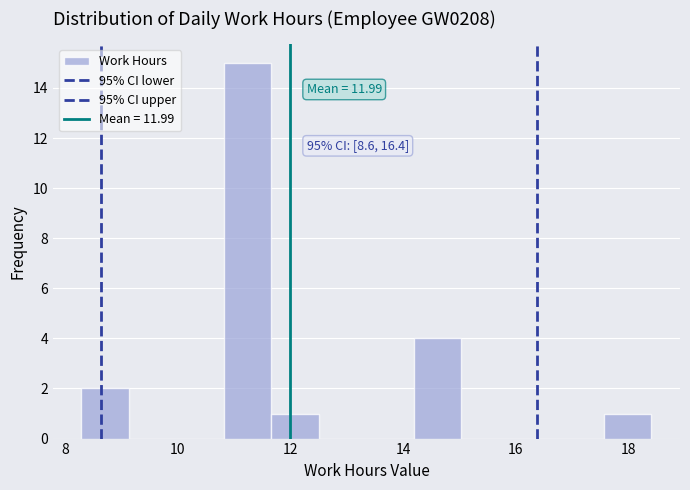

Which range on the x-axis has the tallest bar?

10.8 to 11.6